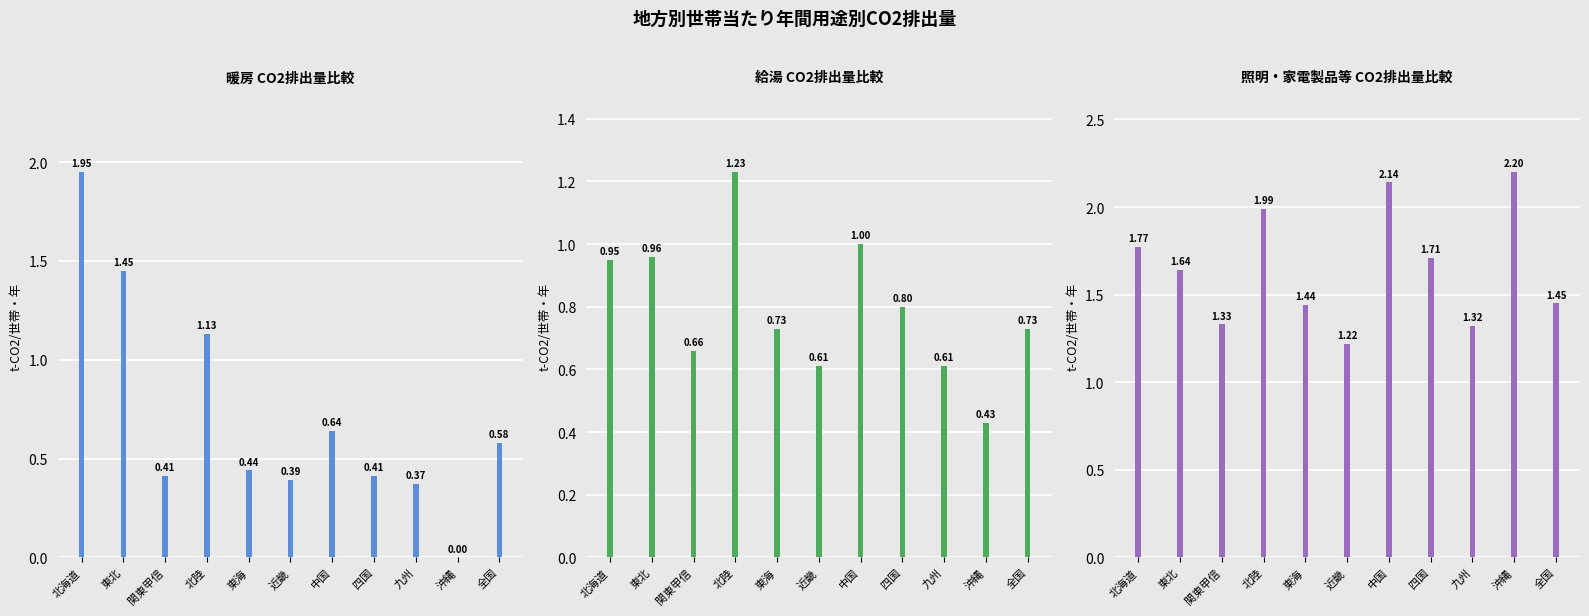

Read the 給湯 value at 北海道.

0.9